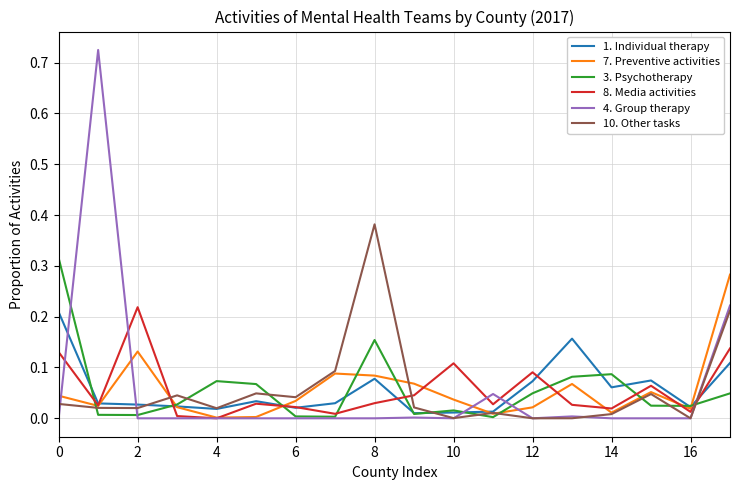

Which series ends up on top after the final intersection of 4. Group therapy and 1. Individual therapy?

4. Group therapy